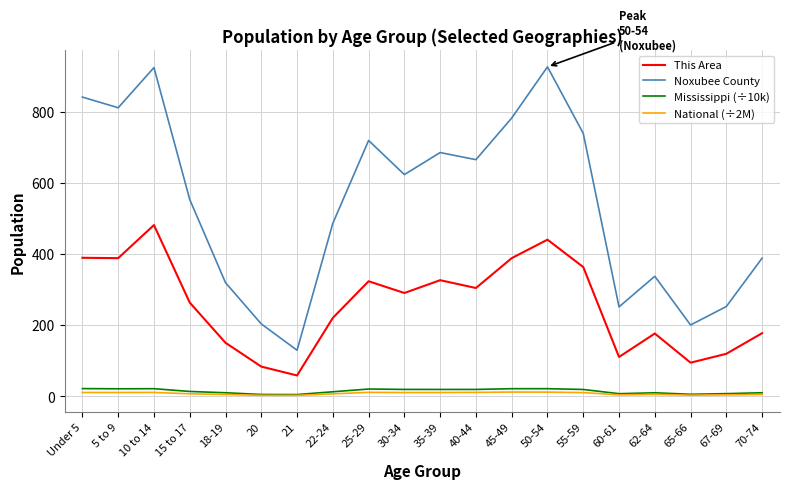

True or false: This Area and National (÷2M) intersect in this chart.

False